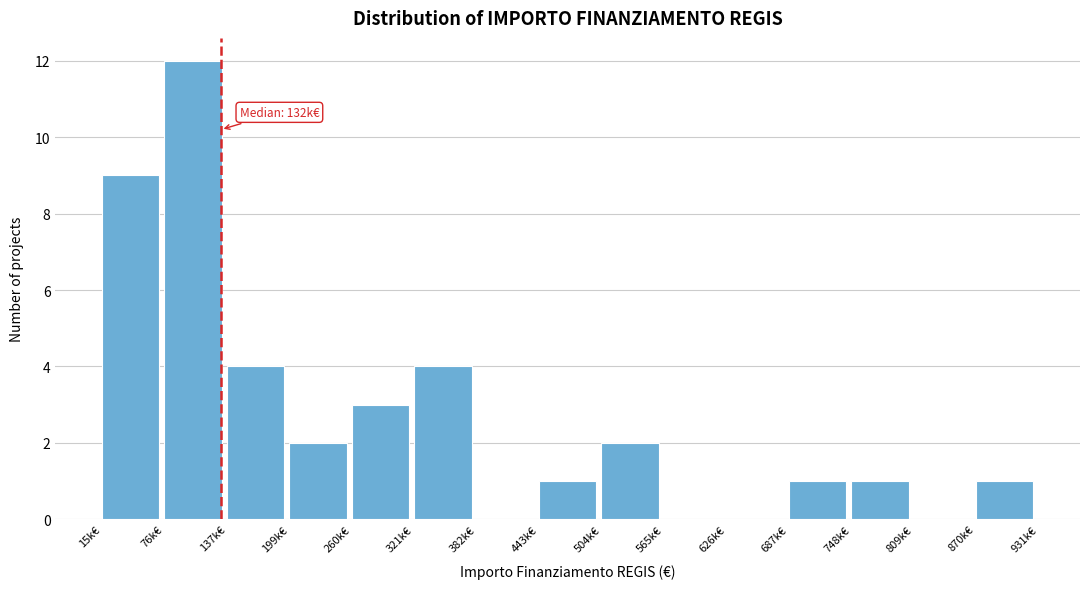

Reading left to right, list all the values displayed in this chart.

15k€=9	76k€=12	137k€=4	199k€=2	260k€=3	321k€=4	382k€=0	443k€=1	504k€=2	565k€=0	626k€=0	687k€=1	748k€=1	809k€=0	870k€=1